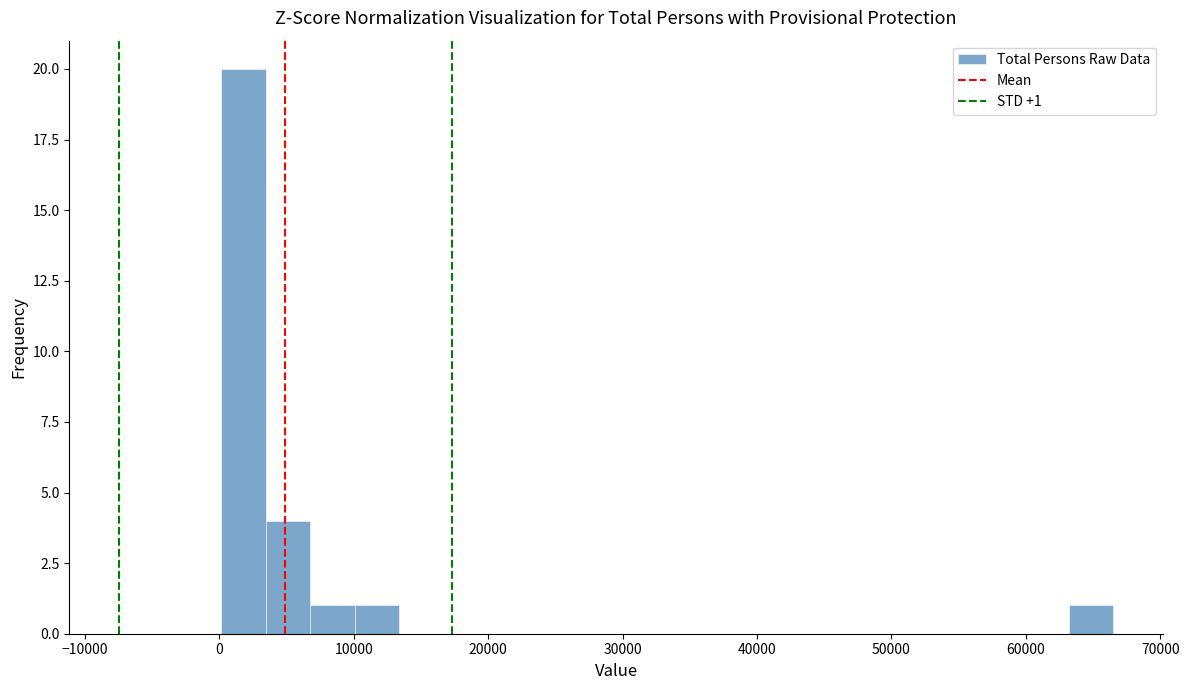

Around what value on the x-axis is the tallest bar? Give the approximate position of its centre, as read against the axis.

2000